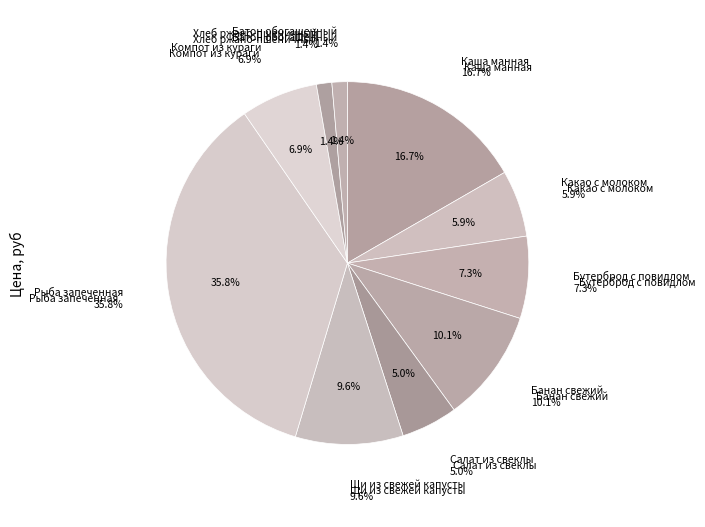

To the nearest percent, what is the difference between the Салат из свеклы and Бутерброд с повидлом slice percentages?

2%